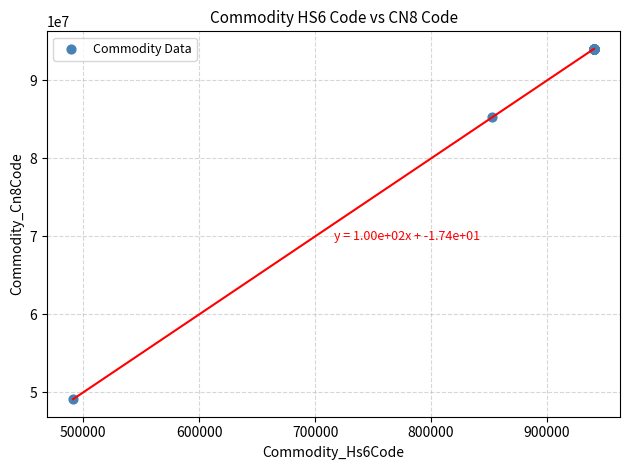

What Y value in the scatter plot is closest to 71586045?

85299040